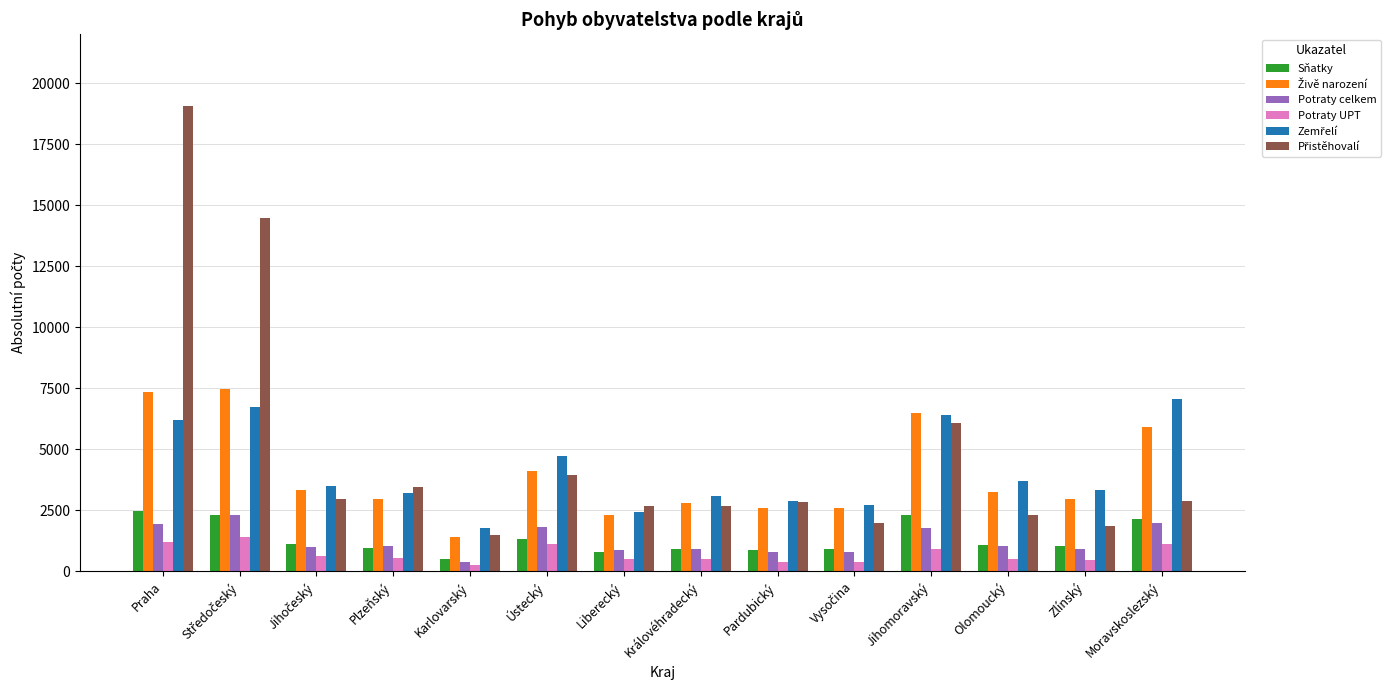

At which category is the sum across all series the highest?

Praha